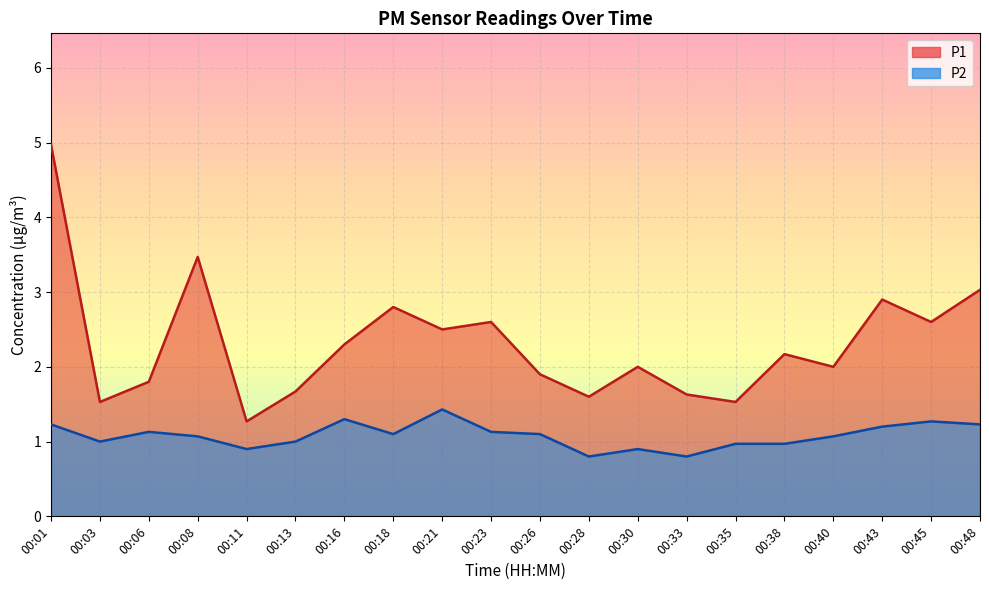

The value of P2 at 00:18 is 0.4. True or false?

False